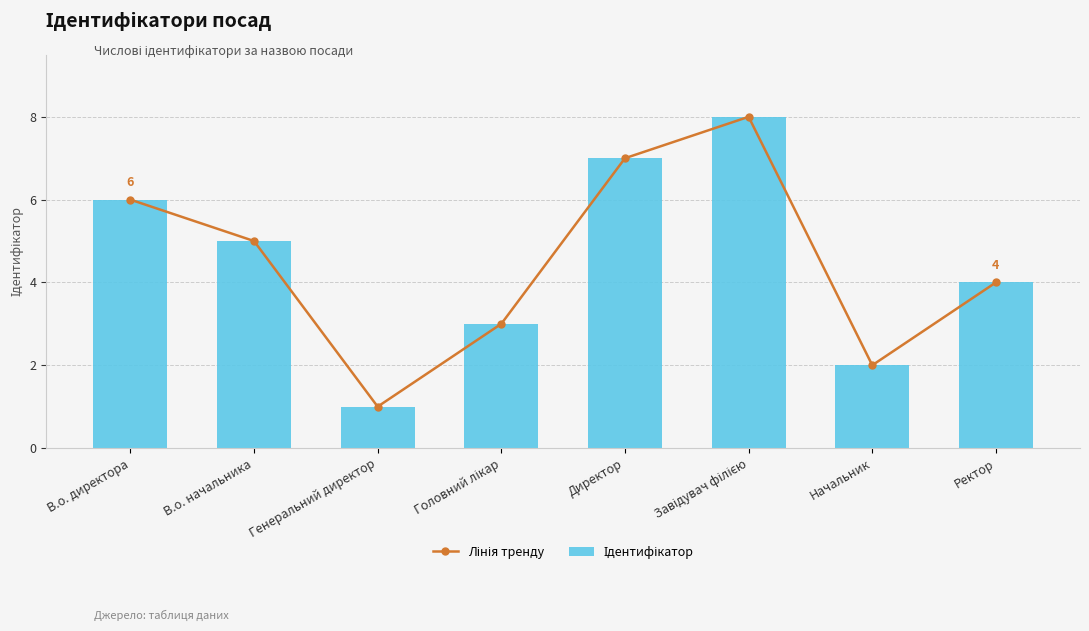

At which label does Ідентифікатор reach its peak?

Завідувач філією